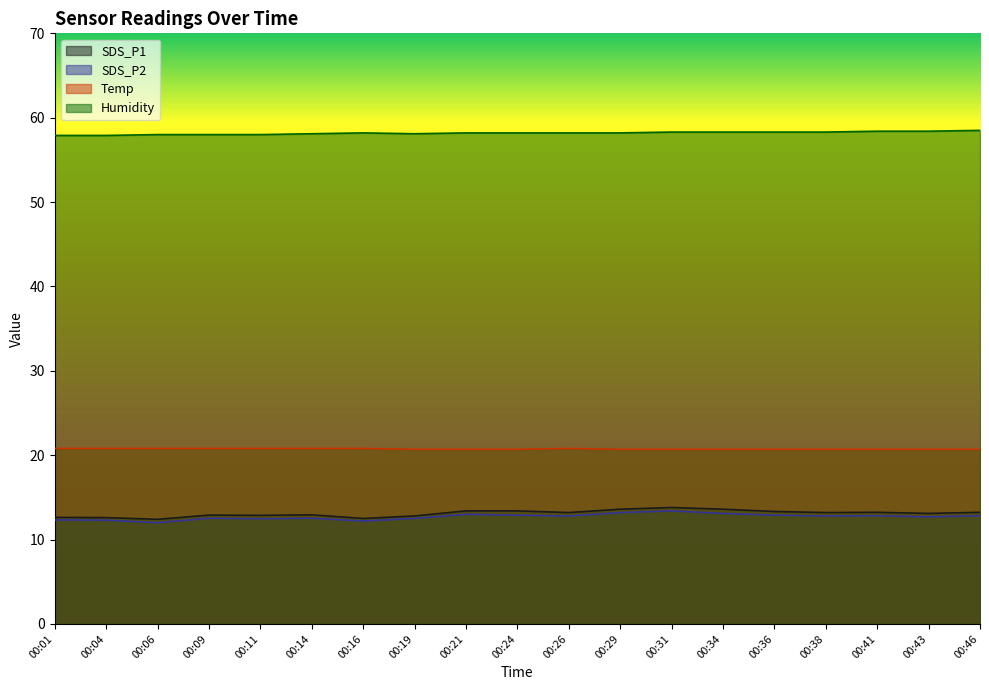

At 00:09, list the series in order from largest to smallest.

Humidity, Temp, SDS_P1, SDS_P2